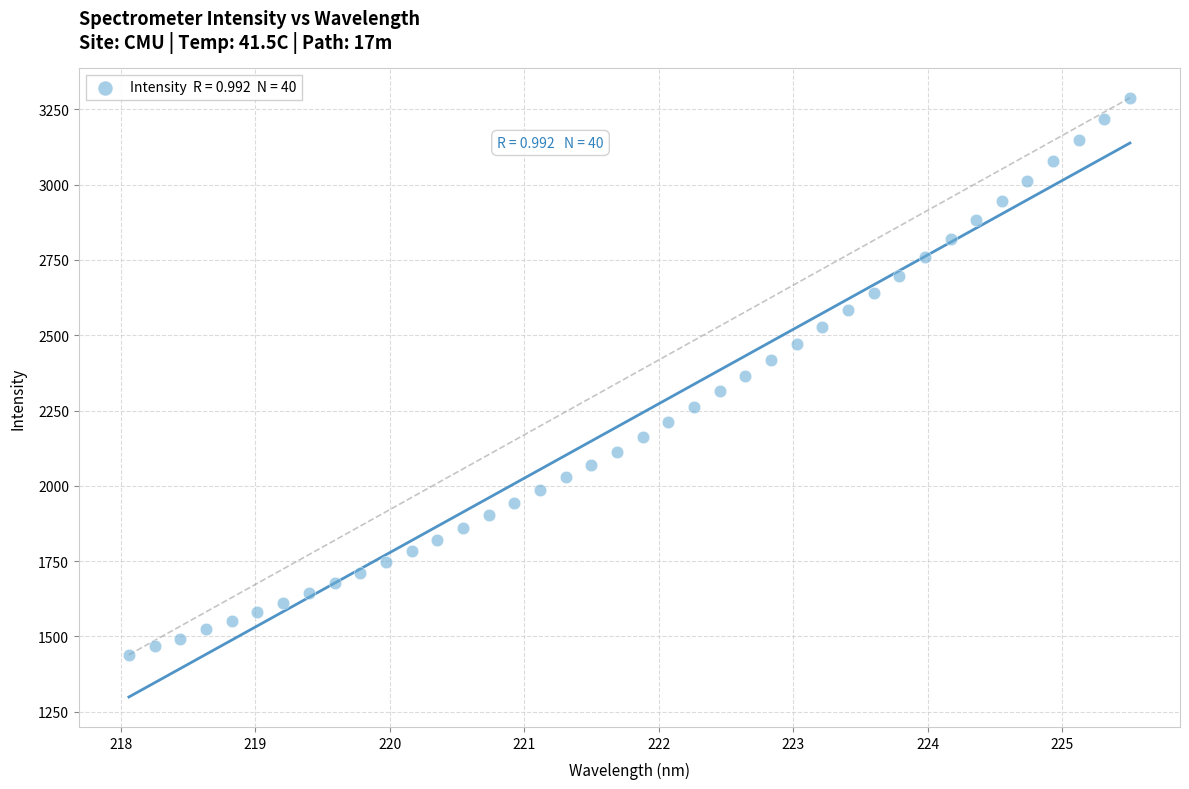

What is the range of X values (max minus min)?

7.4